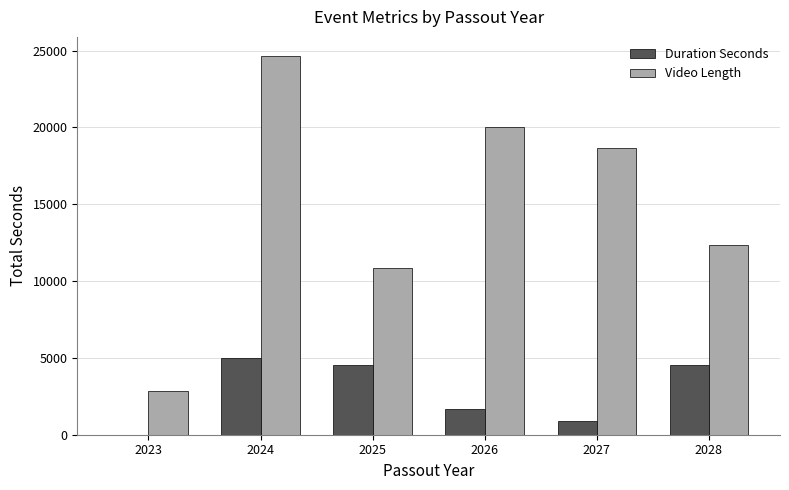

Which series has the largest total across all categories?

Video Length